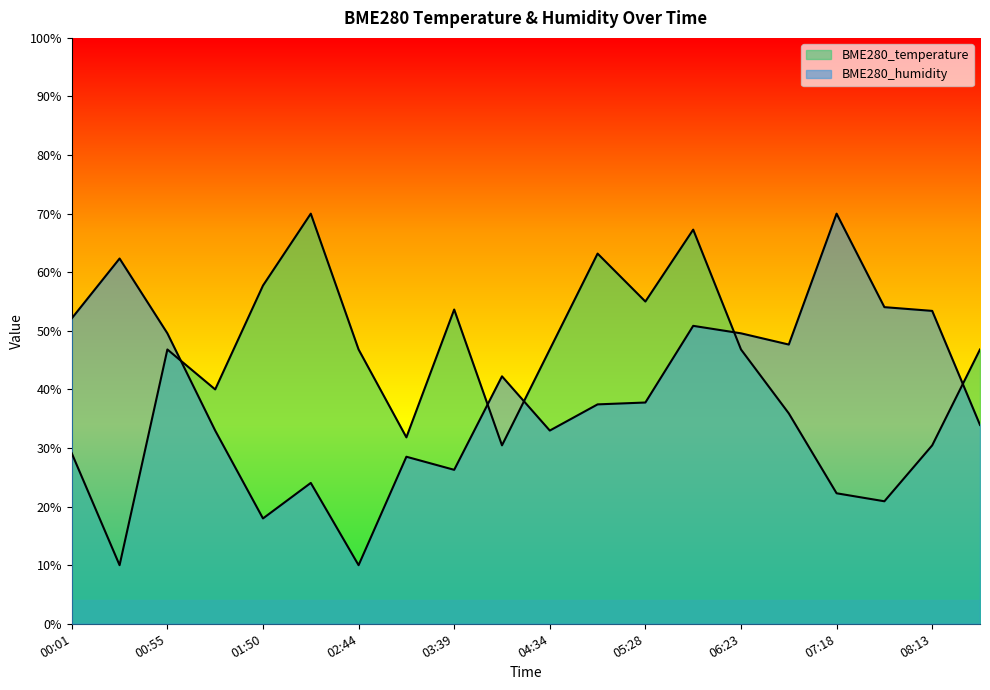

What is the sum of all BME280_temperature values?

851.8